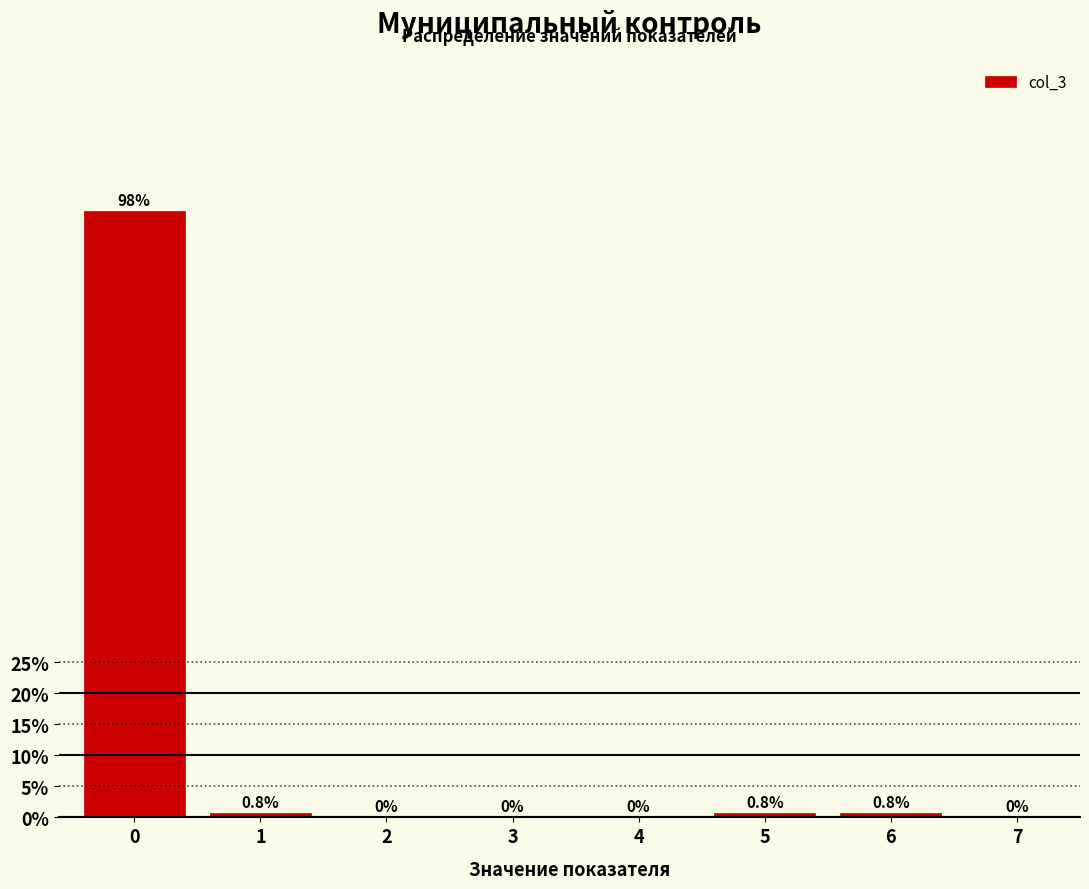

Reading right to left, list all the values displayed in this chart.

7=0.0	6=0.8	5=0.8	4=0.0	3=0.0	2=0.0	1=0.8	0=97.7